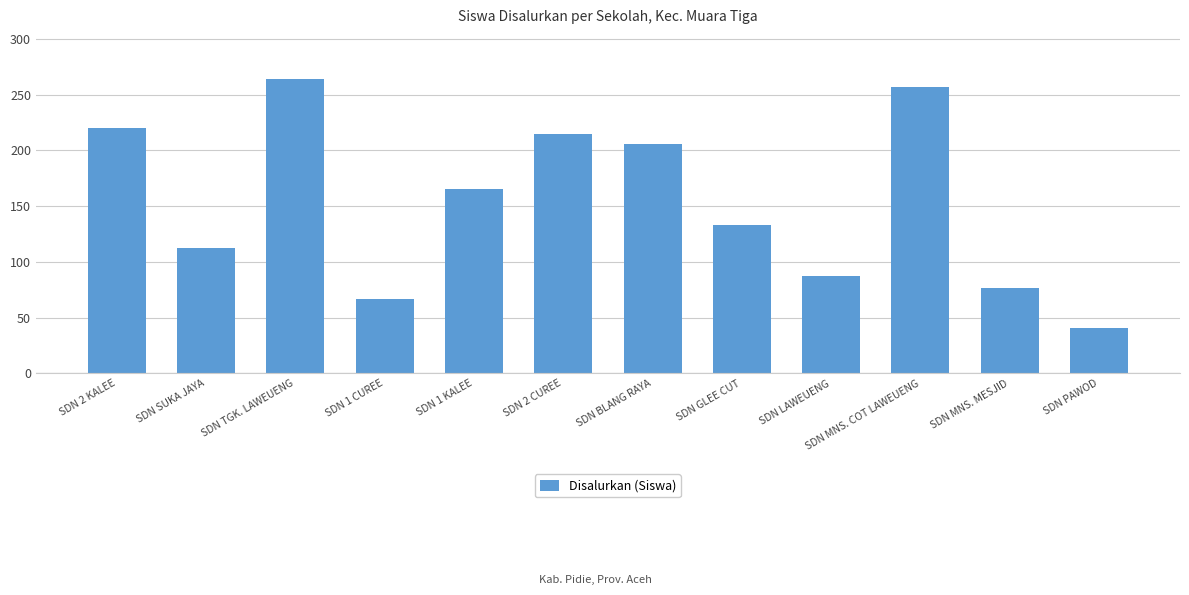

Reading right to left, extract all data points from this chart.

SDN PAWOD=41	SDN MNS. MESJID=77	SDN MNS. COT LAWEUENG=257	SDN LAWEUENG=87	SDN GLEE CUT=133	SDN BLANG RAYA=206	SDN 2 CUREE=215	SDN 1 KALEE=165	SDN 1 CUREE=67	SDN TGK. LAWEUENG=264	SDN SUKA JAYA=112	SDN 2 KALEE=220